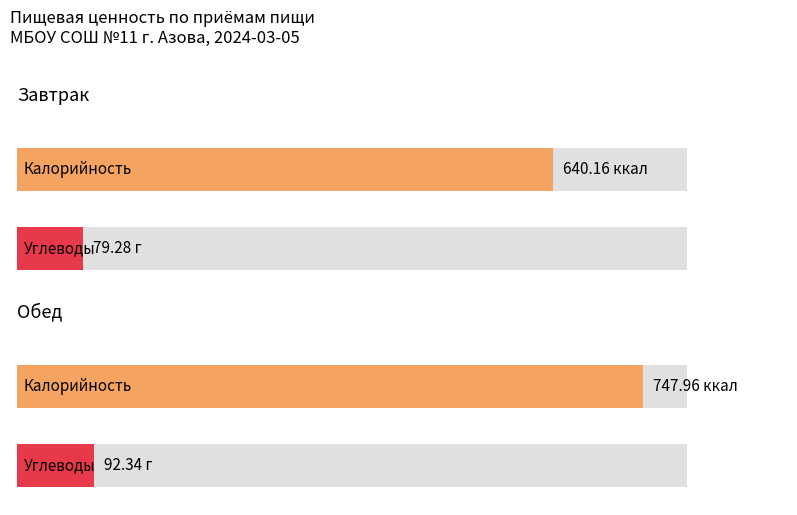

At which category is the sum across all series the highest?

Обед